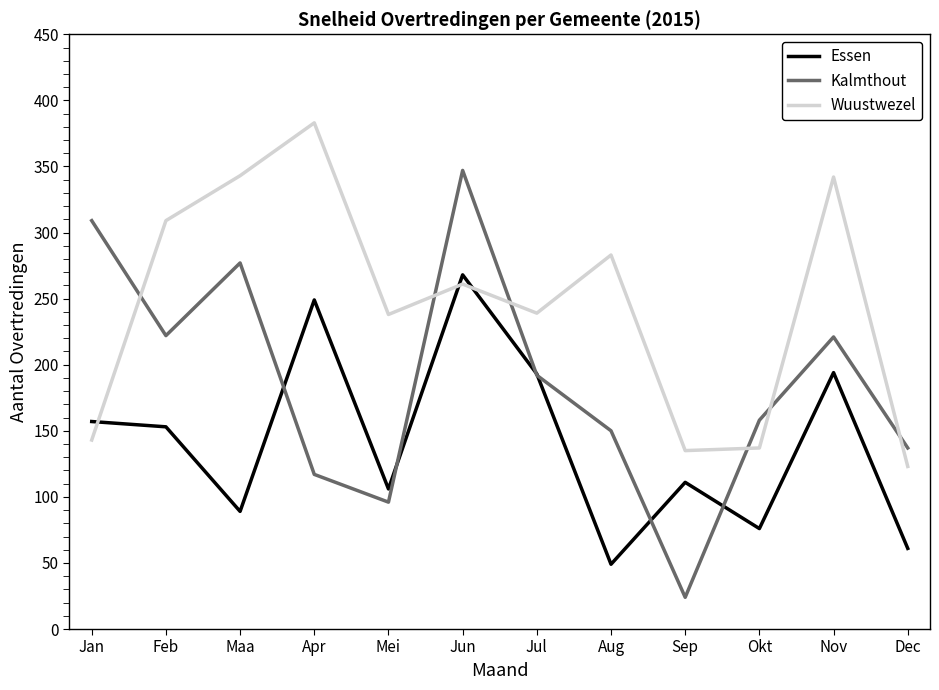

At how many categories does at least one series exceed 133?

12